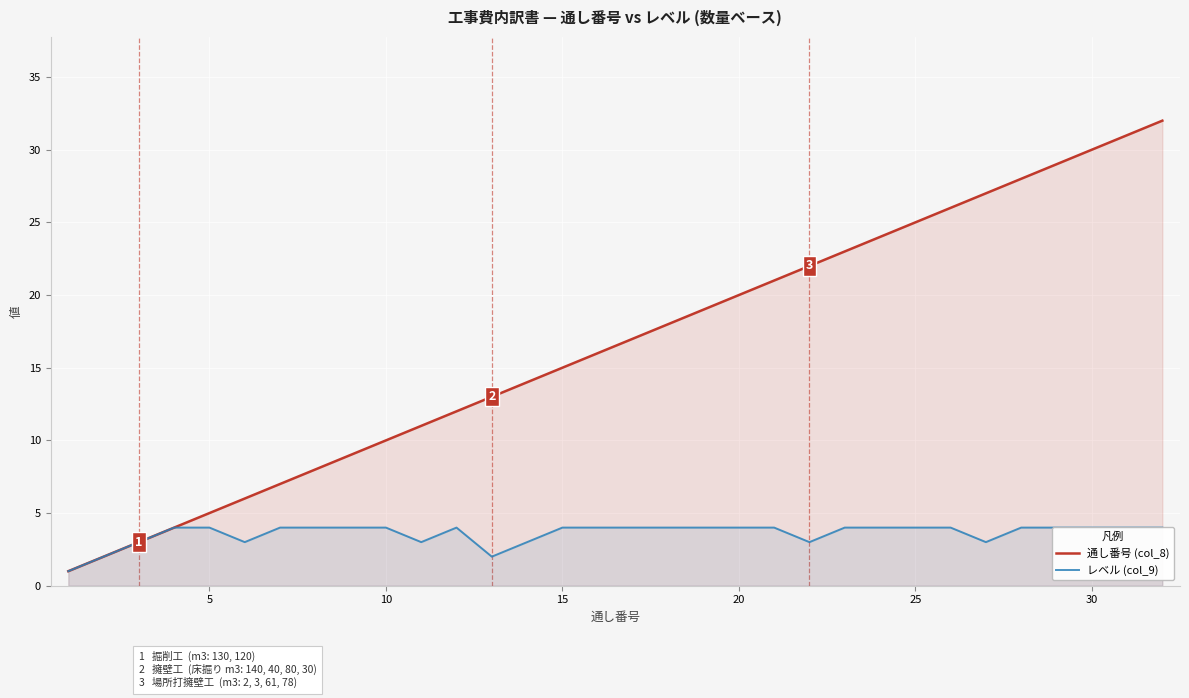

True or false: 通し番号 (col_8) has a value of 34 at 20.

False